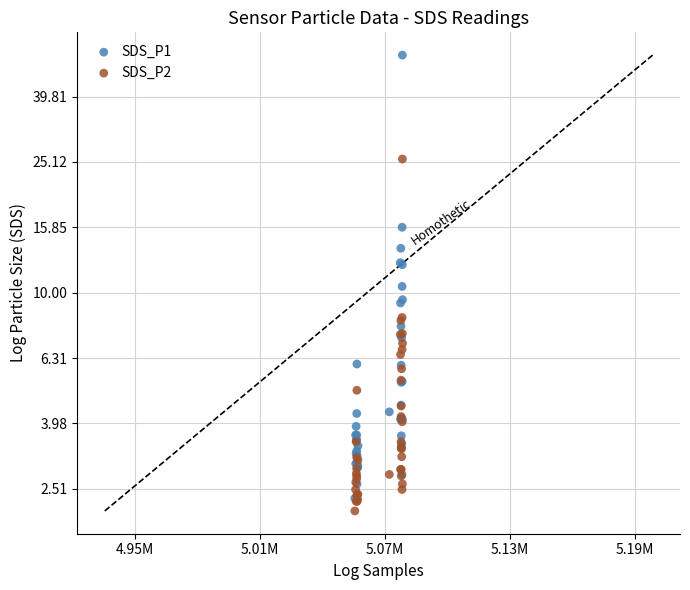

Which series contains the highest Y value?

SDS_P1